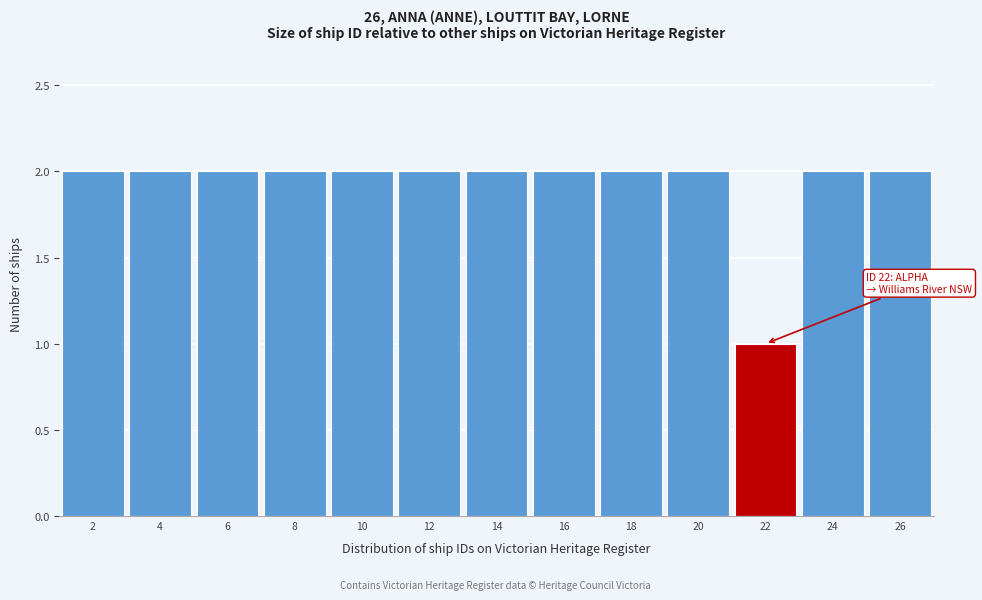

Reading left to right, extract all data points from this chart.

2	2	2	2	2	2	2	2	2	2	1	2	2